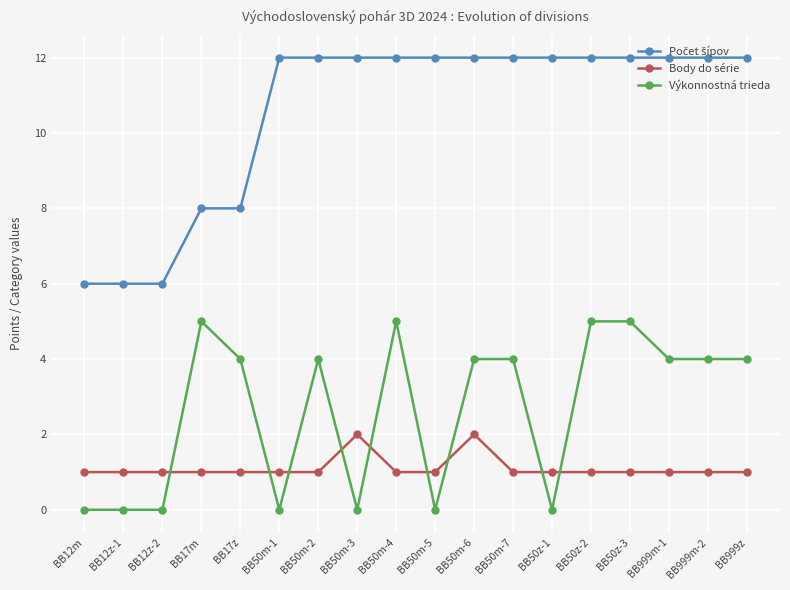

What is the spread (max minus min) of values at BB50m-3?

12